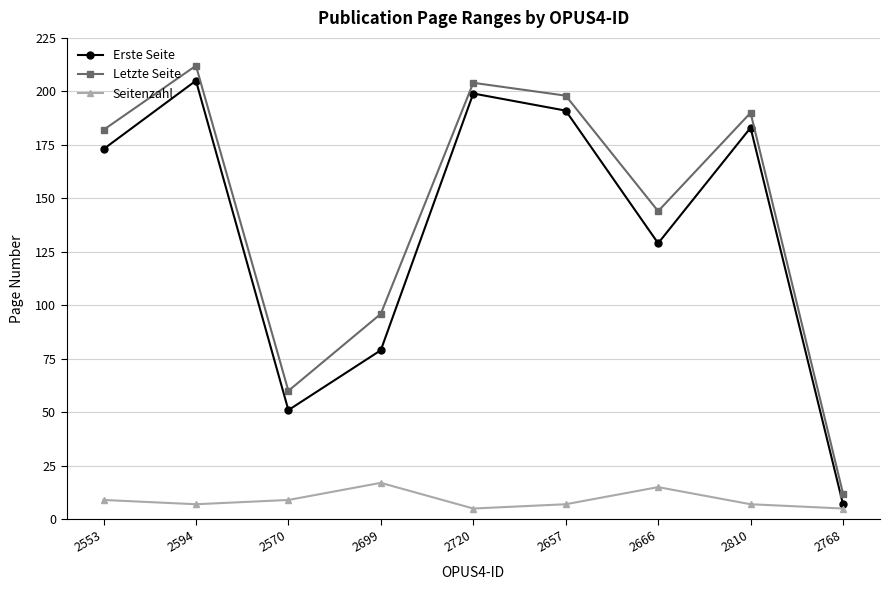

How many Seitenzahl values are between 7 and 9?

5